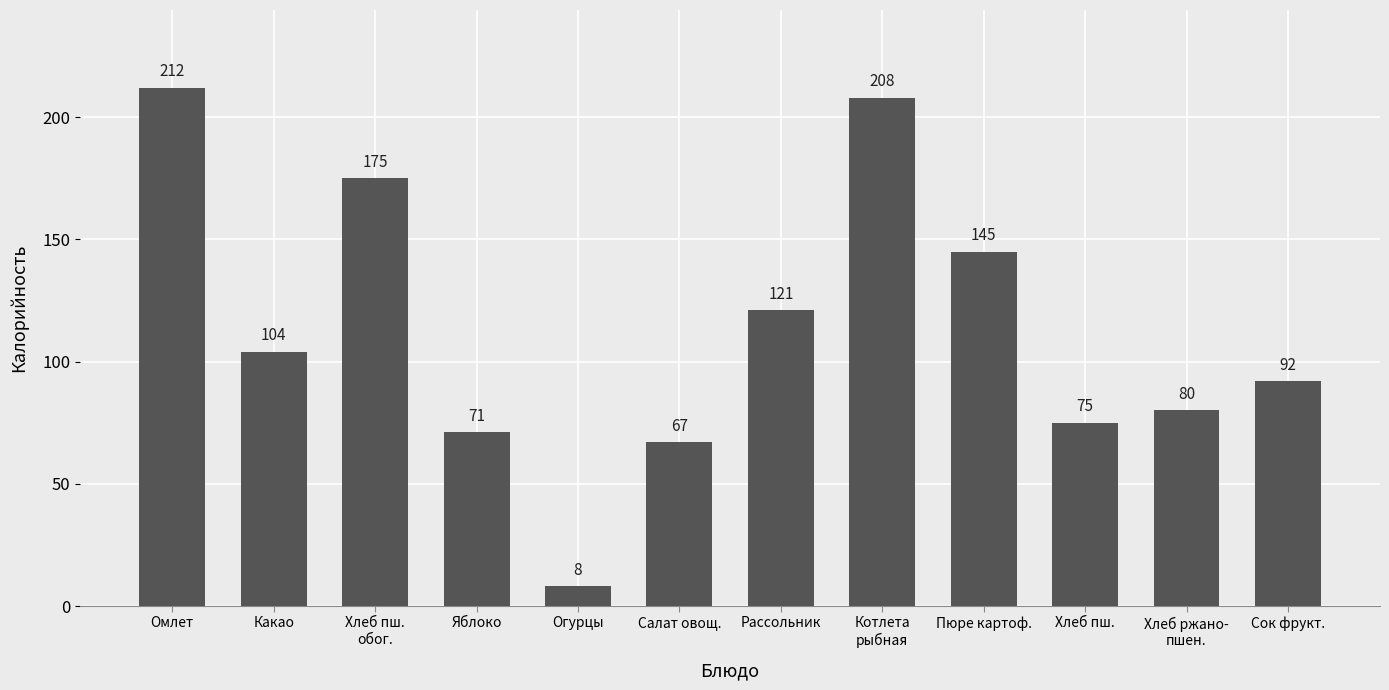

Reading right to left, transcribe all the data shown in this chart.

Сок фрукт.=92	Хлеб ржано-
пшен.=80	Хлеб пш.=75	Пюре картоф.=145	Котлета
рыбная=208	Рассольник=121	Салат овощ.=67	Огурцы=8	Яблоко=71	Хлеб пш.
обог.=175	Какао=104	Омлет=212